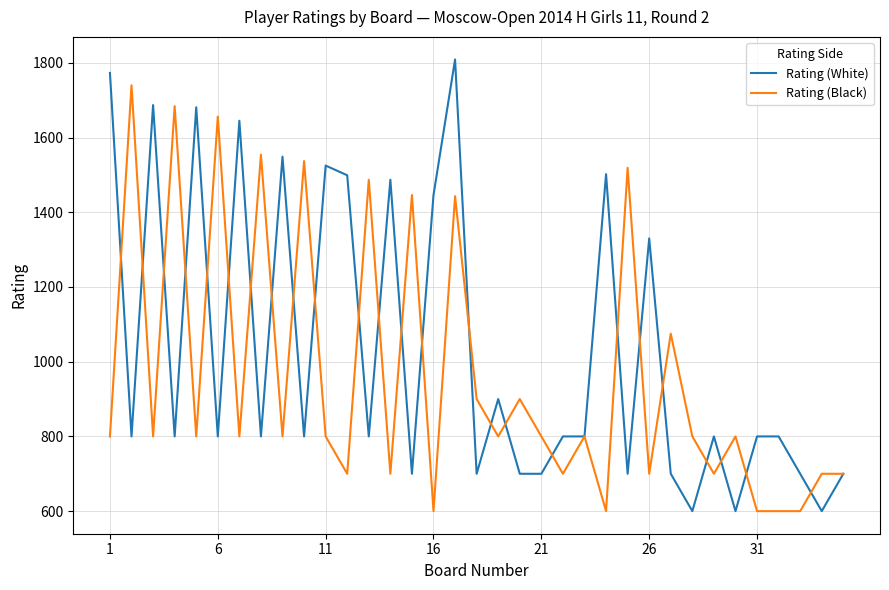

List the series in order of their peak value, lowest first.

Rating (Black), Rating (White)